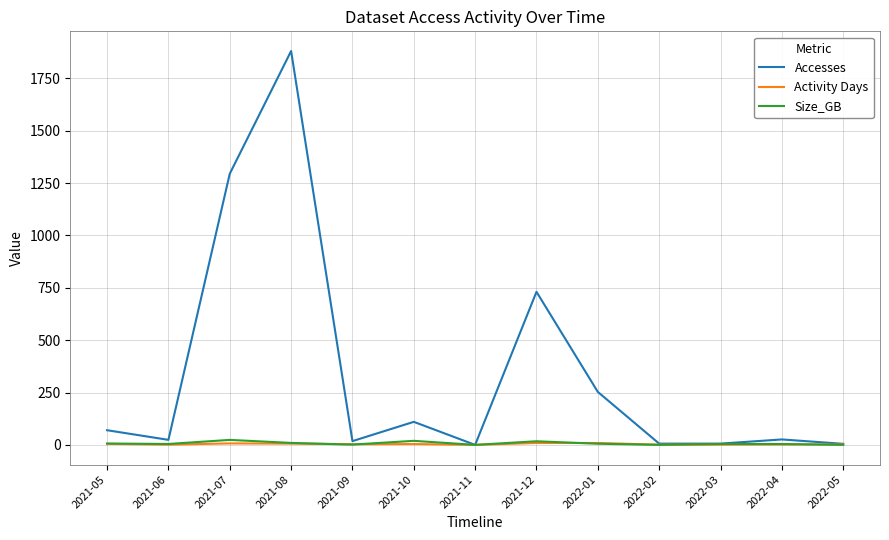

Which category has the highest value in the Accesses series?

2021-08